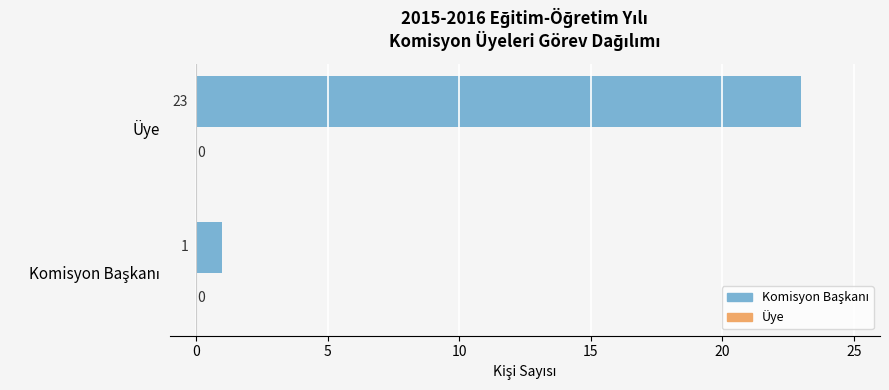

The chart shows a value of 23 at Üye. True or false?

True